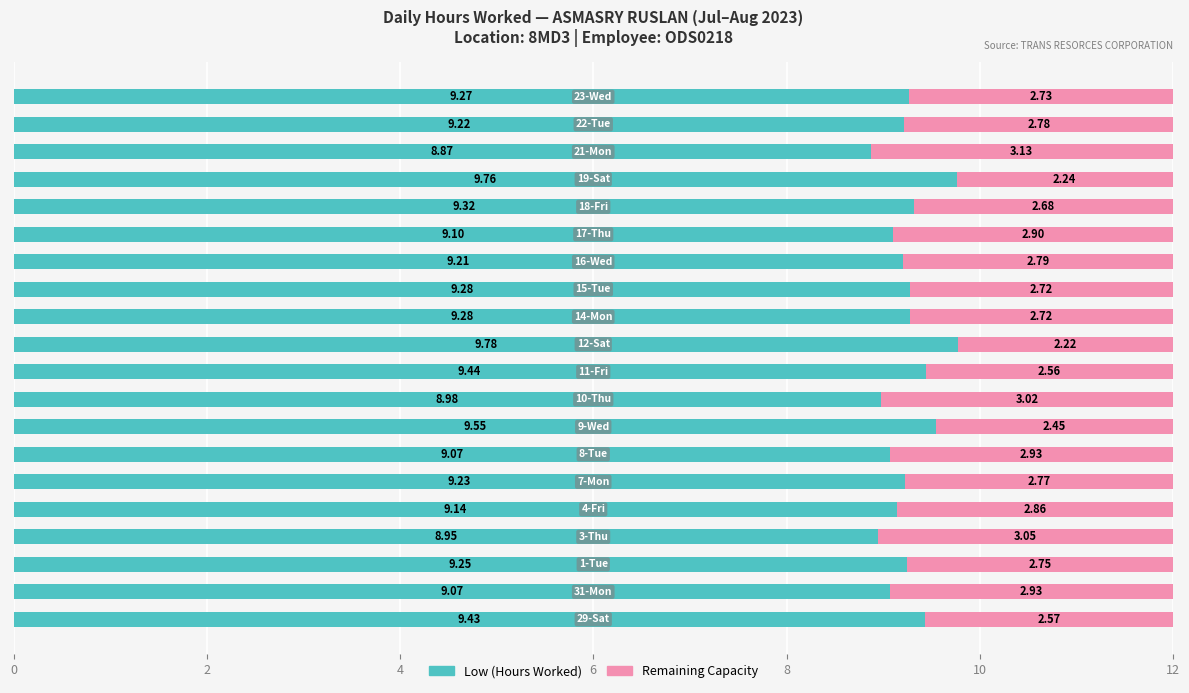

What is the sum of all Low (Hours Worked) values?

185.2